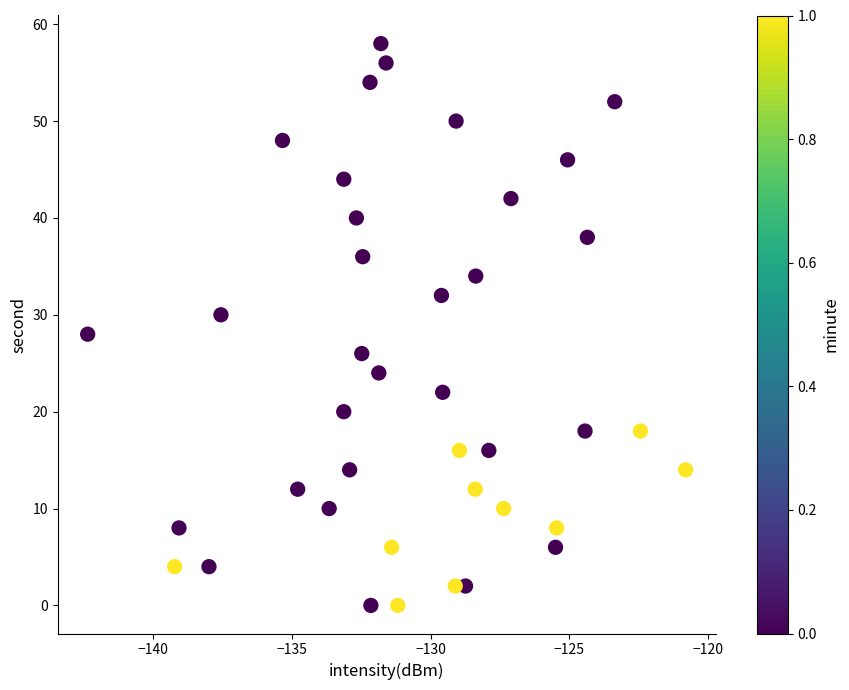

What is the range of Y values (max minus min)?

58